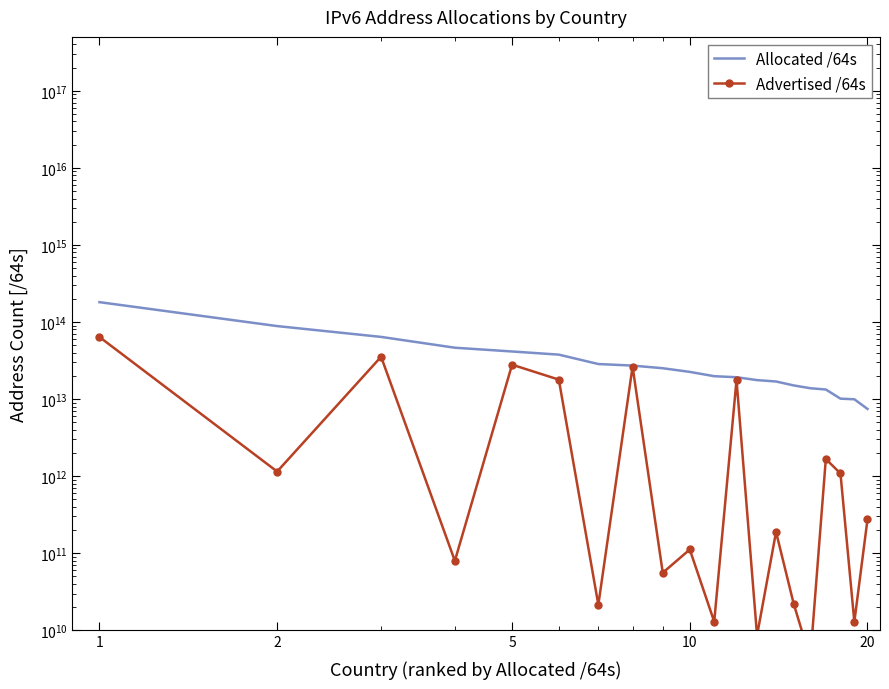

How many categories are shown in the chart?

20